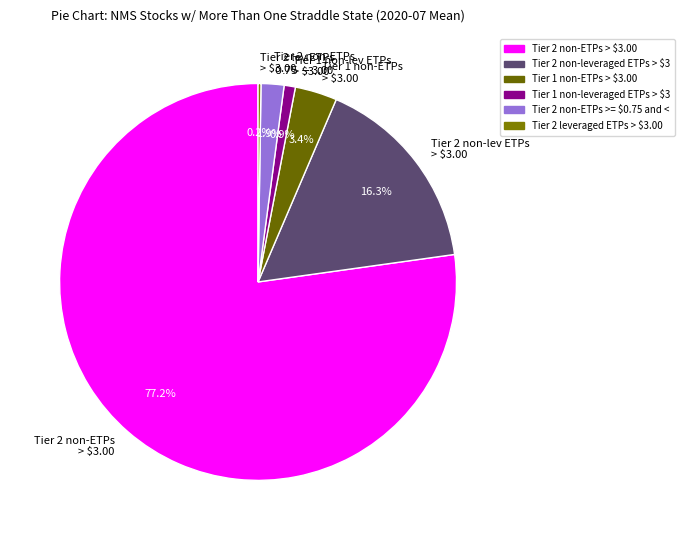

Which slice represents more than half of the pie?

Tier 2 non-ETPs > $3.00